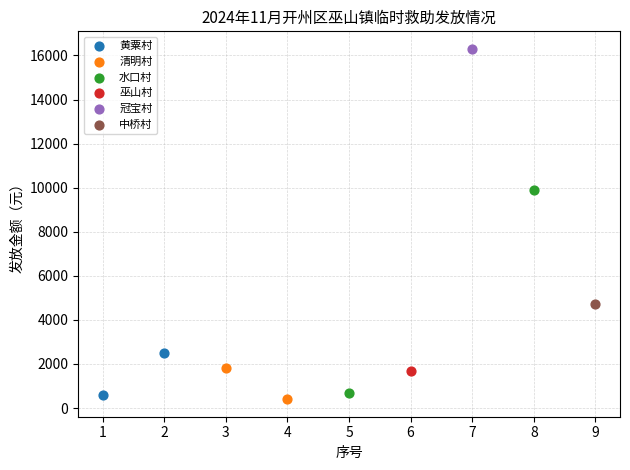

Which series contains the highest Y value?

冠宝村